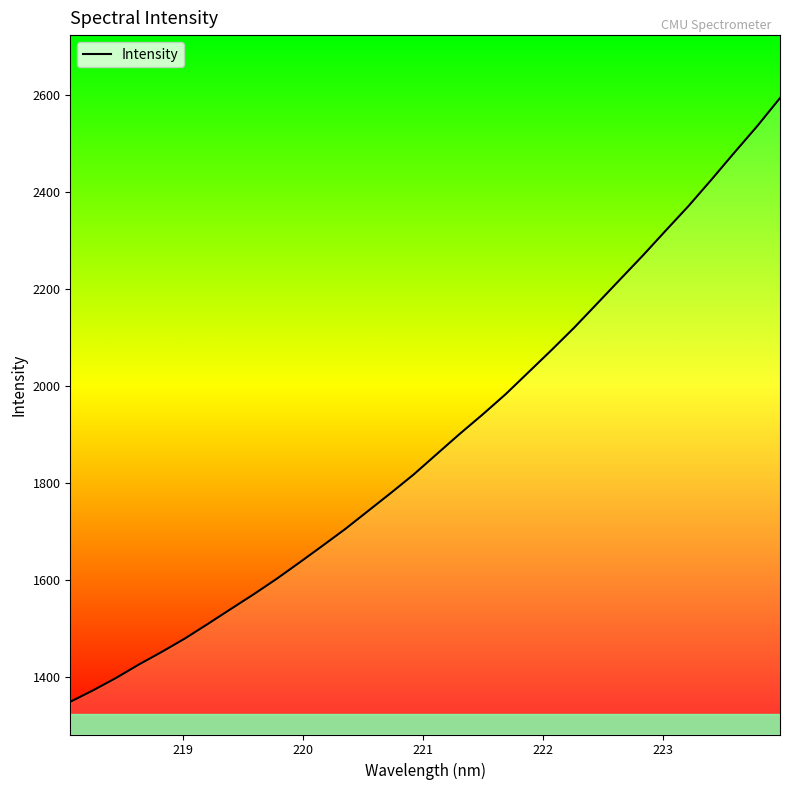

What is the difference between the maximum and minimum values?

1244.6